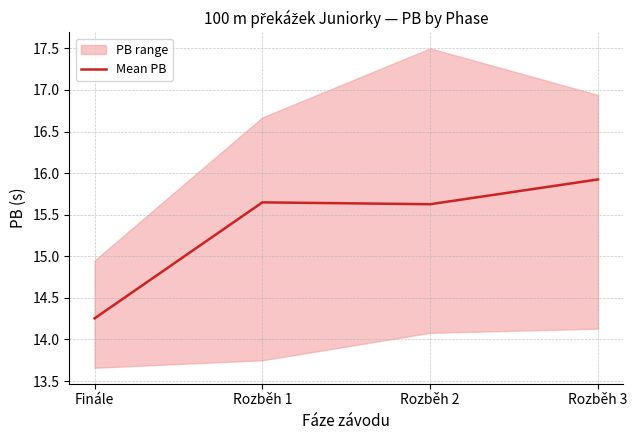

What is the label of the 4th point from the left?

Rozběh 3